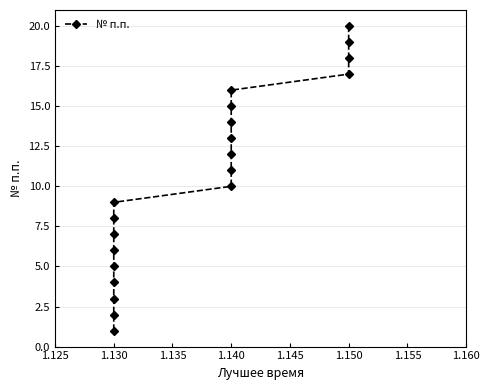

What is the smallest value displayed?

1